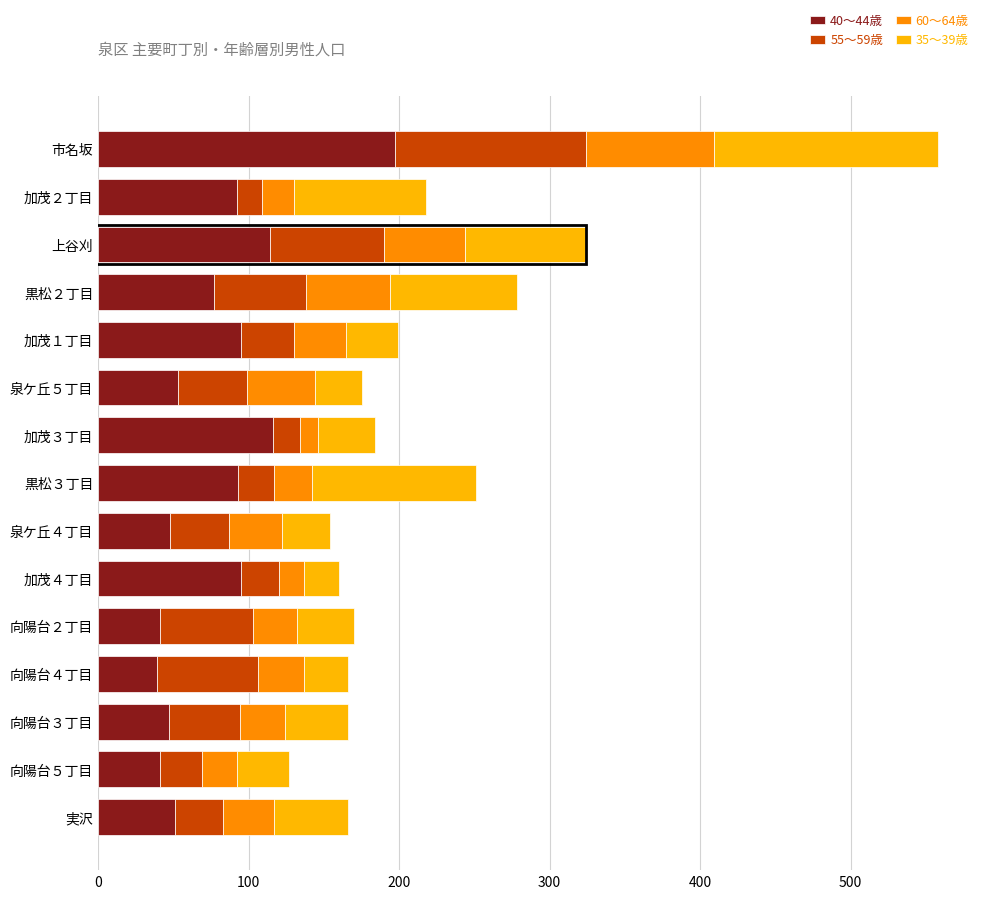

What is the total value across all series at 黒松３丁目?

251